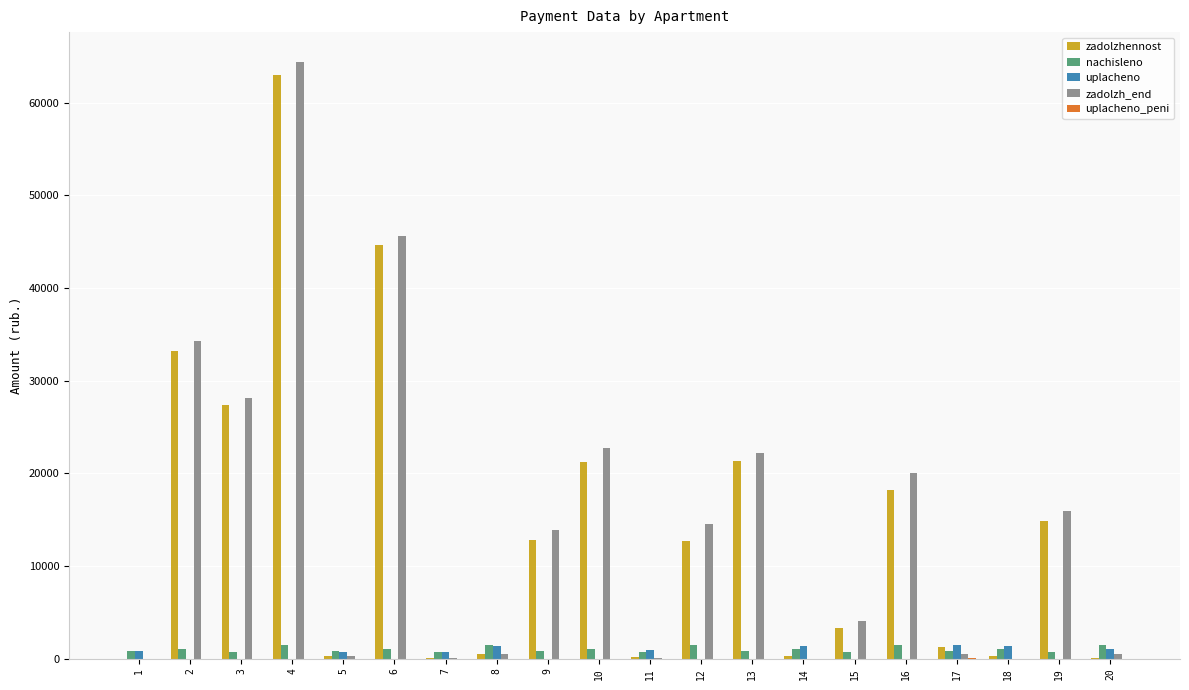

At which category is the sum across all series the highest?

4